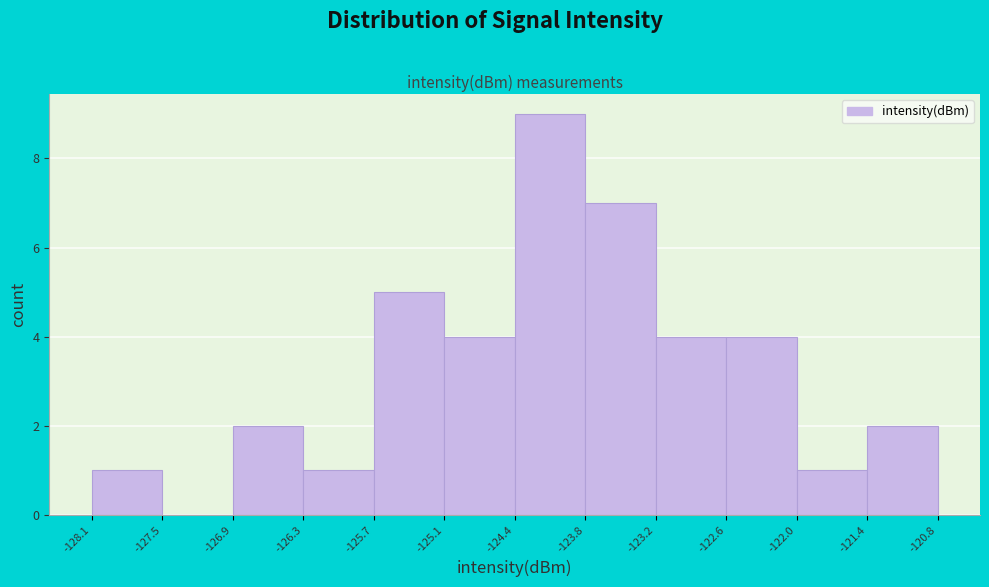

Over which range of the x-axis is the bar tallest?

-124.4 to -123.8